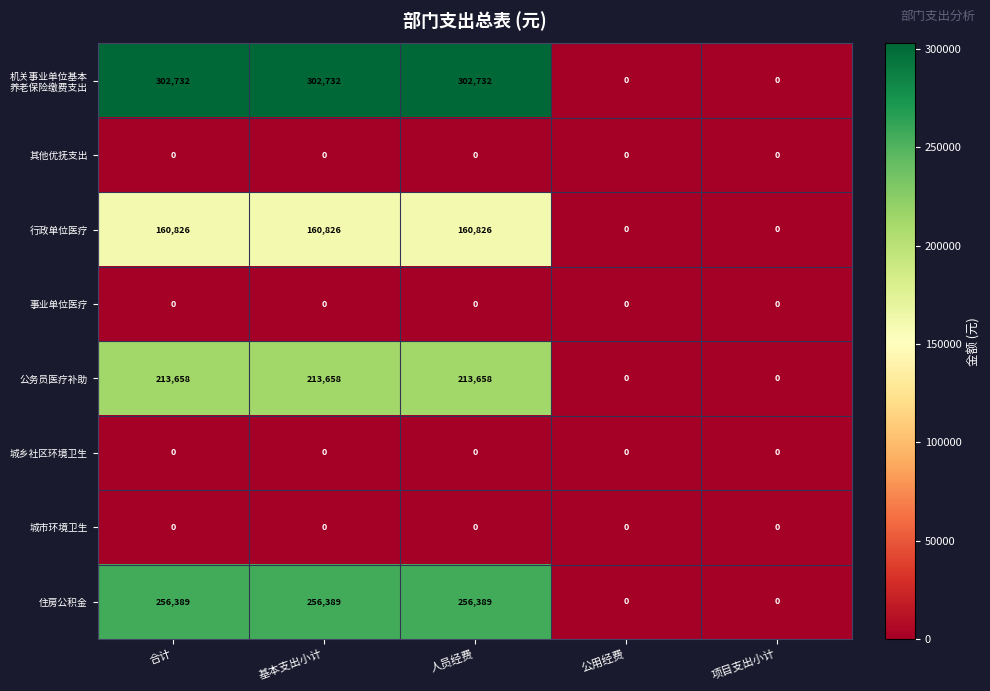

What is the highest value of the 公务员医疗补助 series?

213658